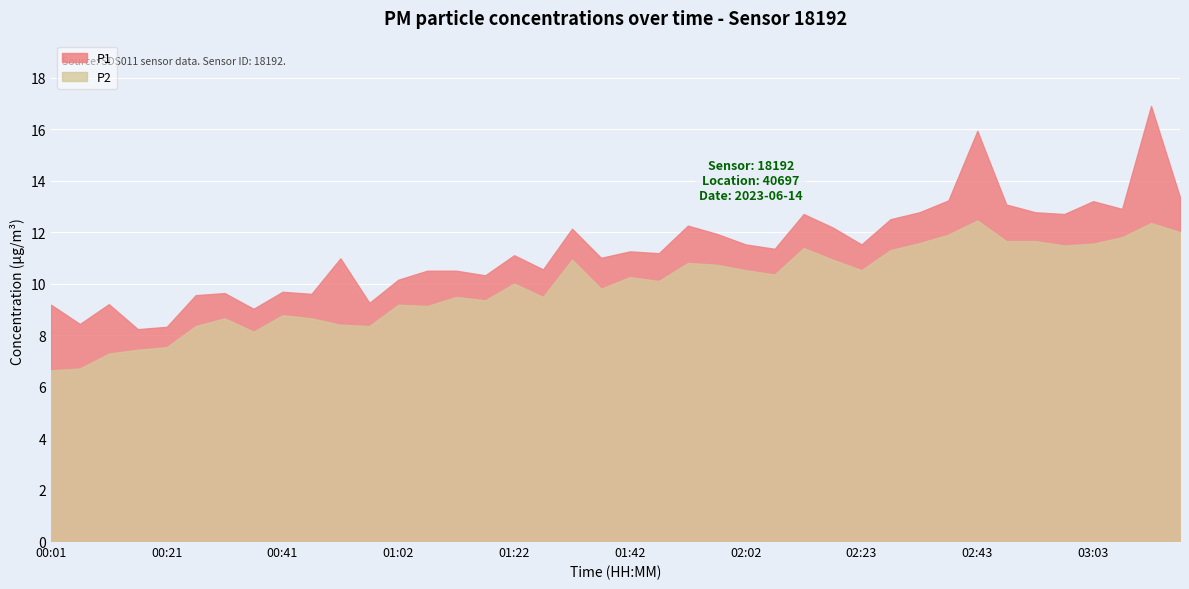

At which category does the chart reach its peak across all series?

03:13